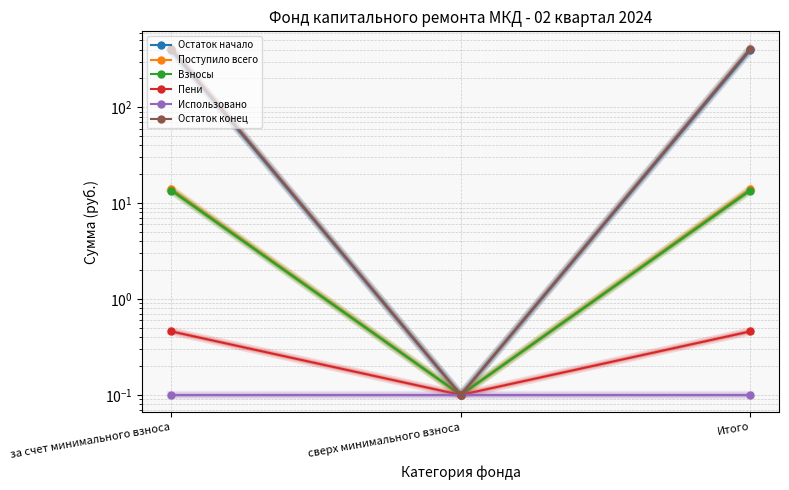

Which series has the largest total across all categories?

Остаток конец